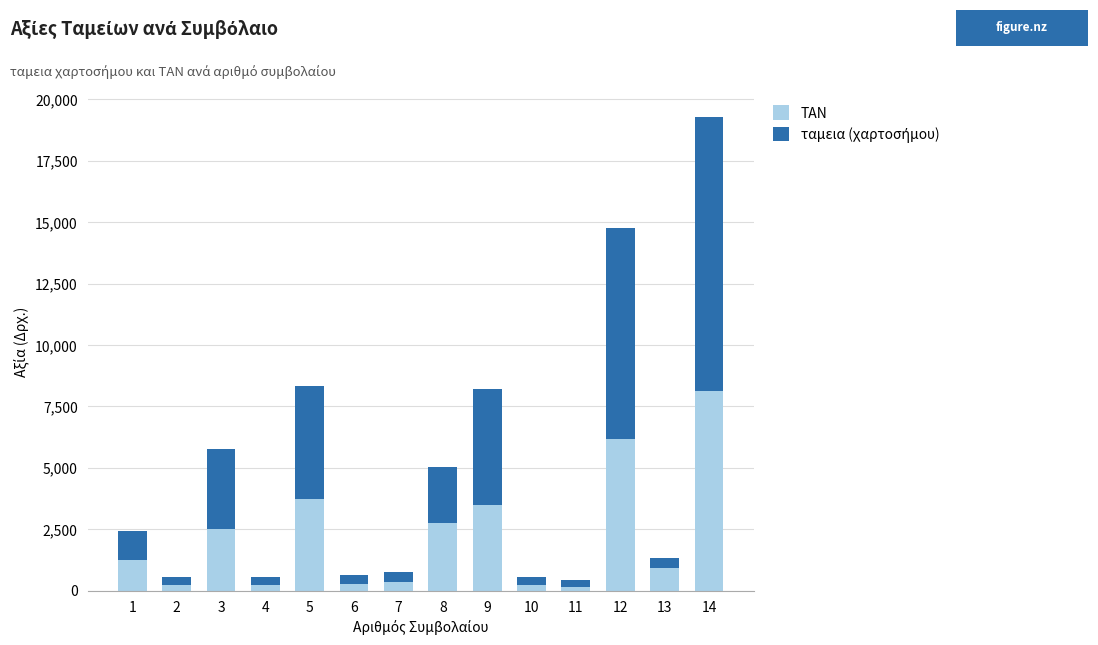

The value of ΤΑΝ at 3 is 2517.6. True or false?

True